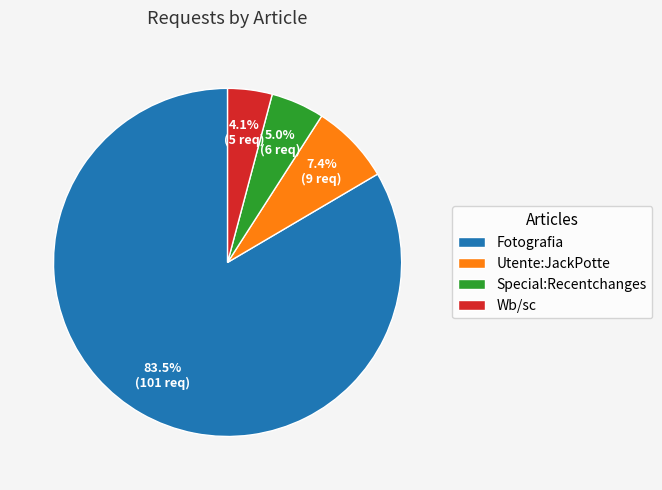

Is it true that Utente:JackPotte is 7% of the pie?

True